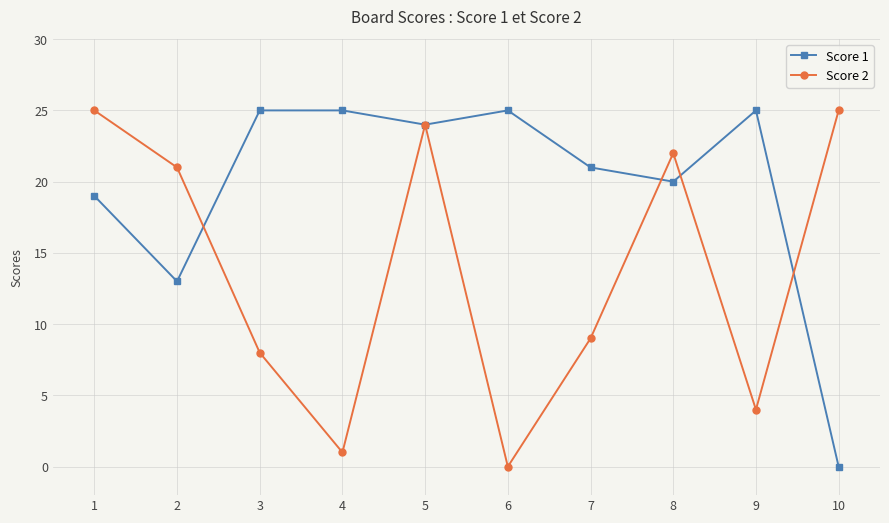

What is the approximate value of Score 1 at 5, to the nearest 5?

25